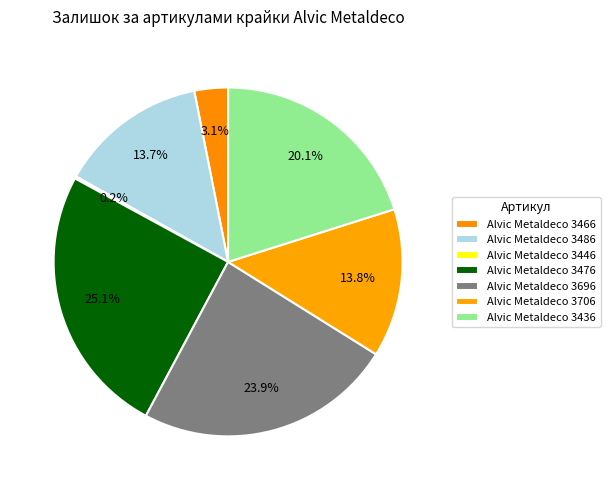

Is the sum of Alvic Metaldeco 3466 and Alvic Metaldeco 3706 greater than half?

No